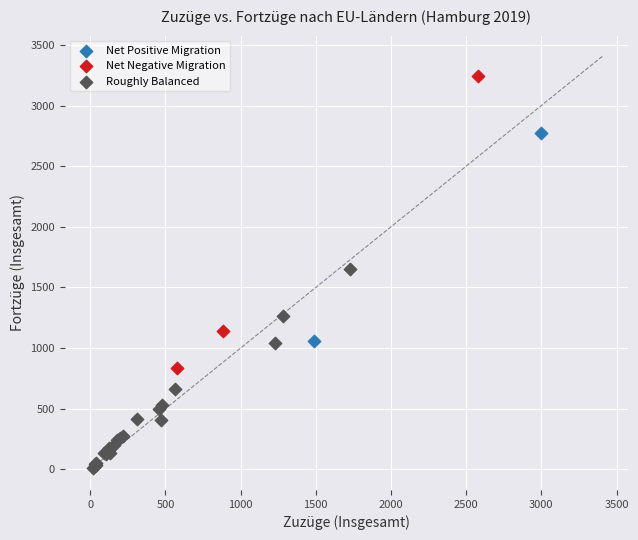

Which series contains the lowest Y value?

Roughly Balanced